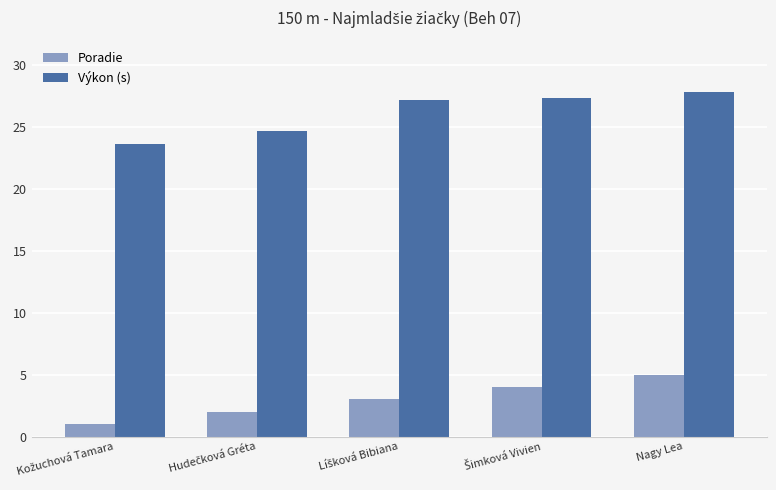

At which category is the sum across all series the highest?

Nagy Lea